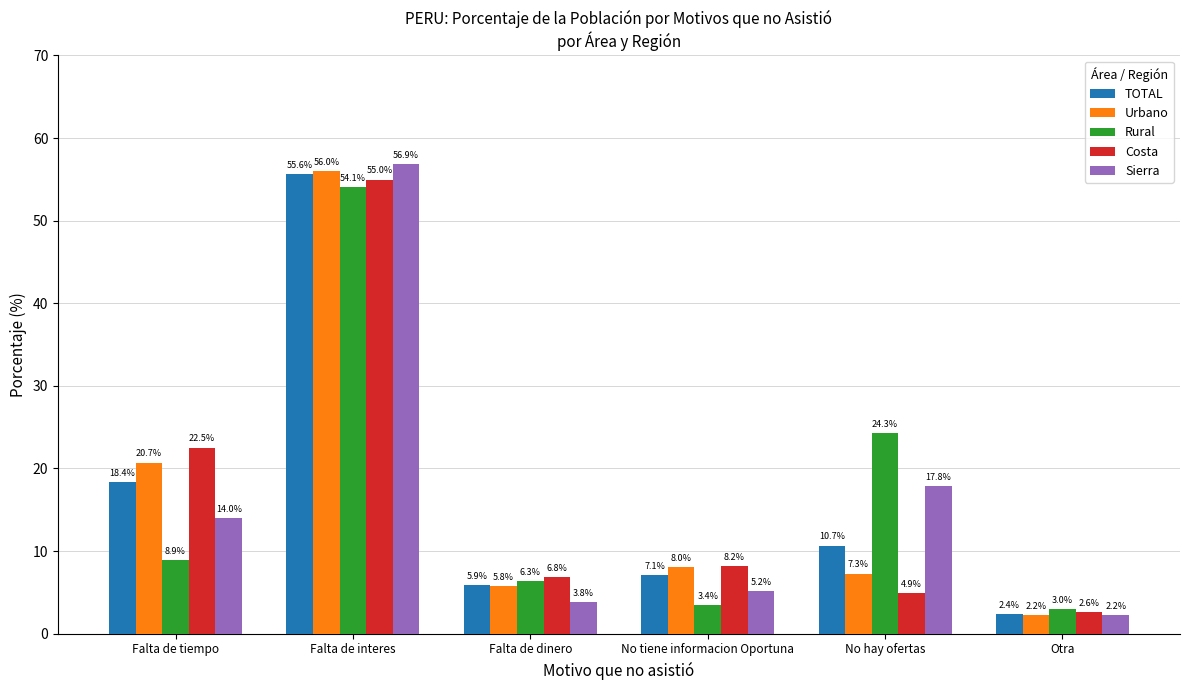

Which series has the widest spread of values?

Sierra